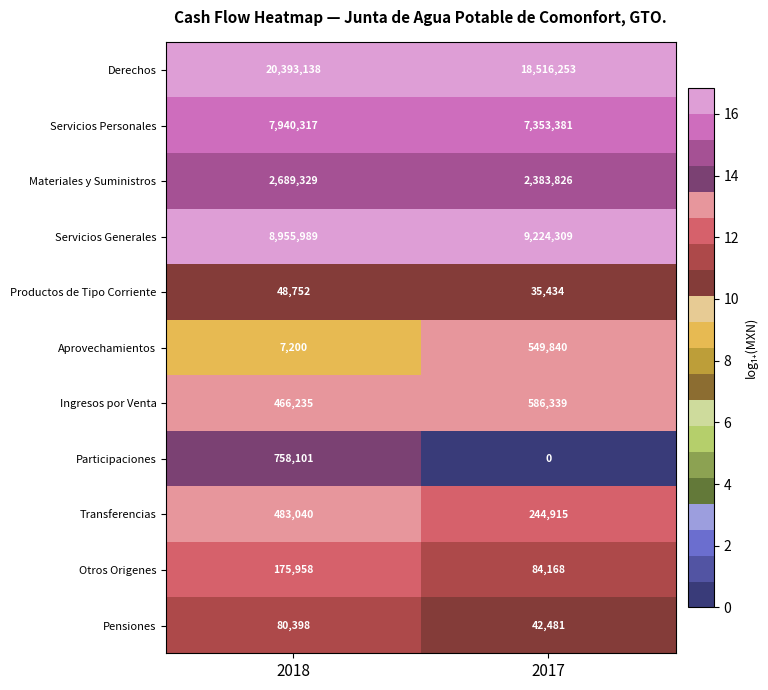

At which category is the sum across all series the highest?

2018